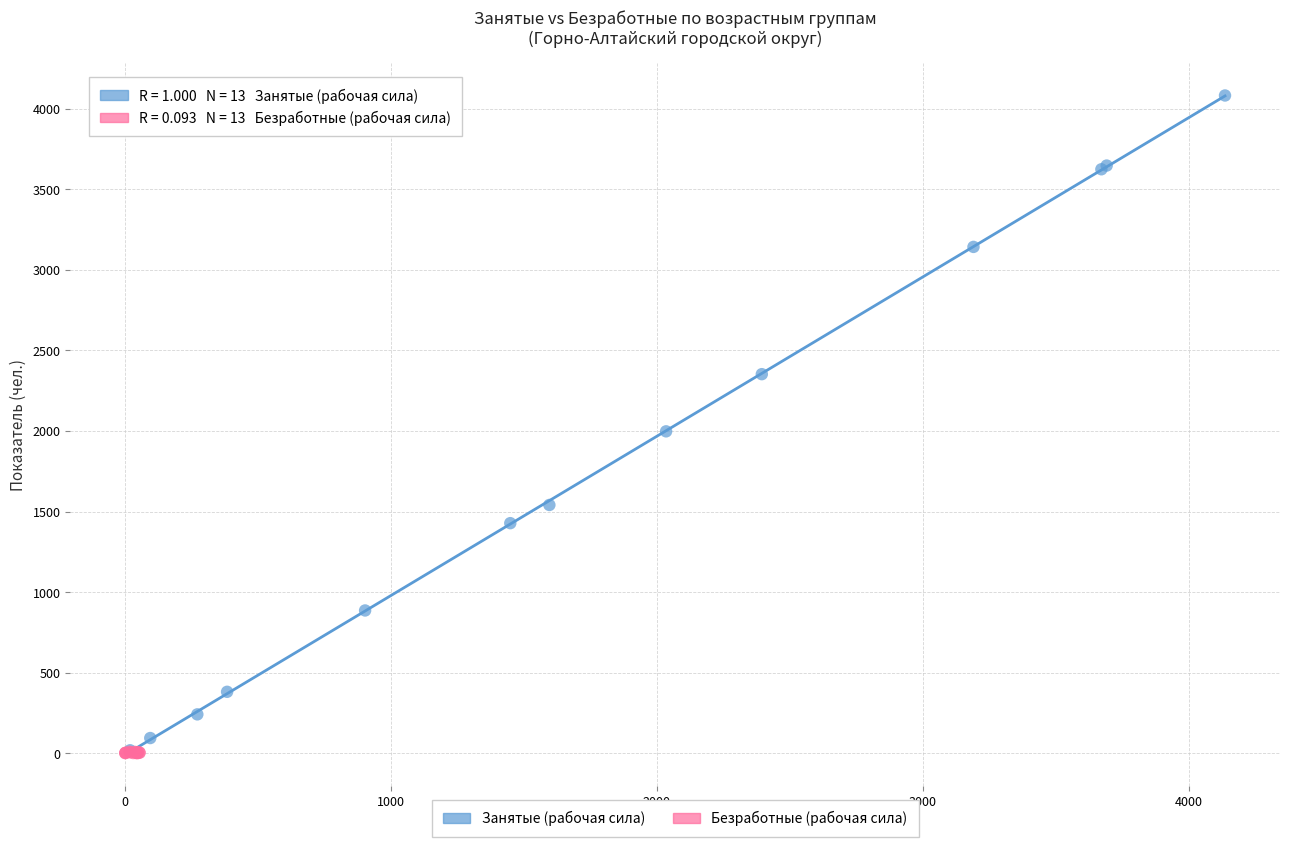

Which series reaches the maximum Y coordinate?

Занятые (рабочая сила)